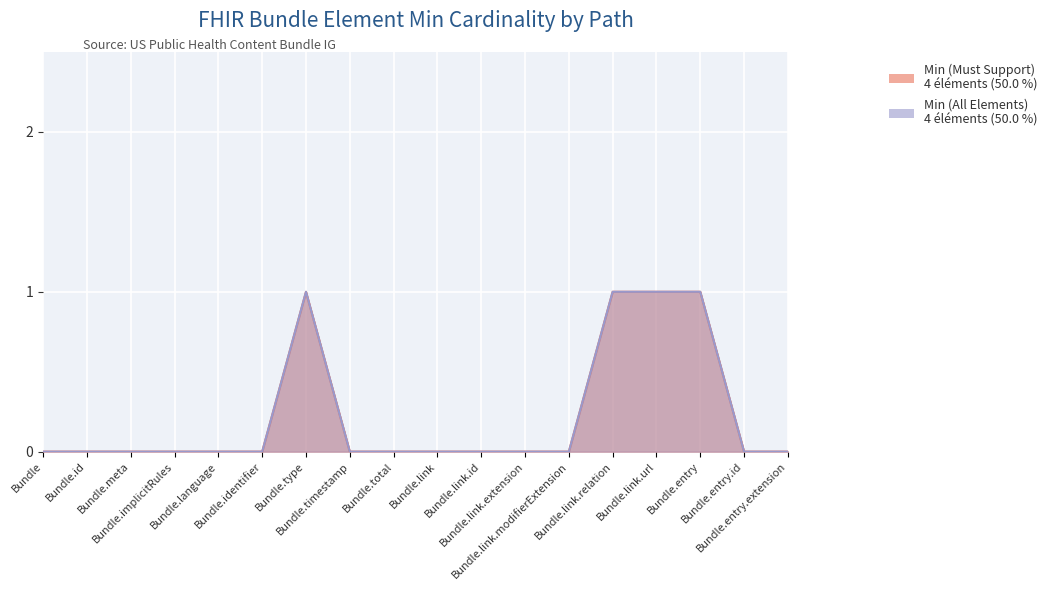

What is the difference between the maximum and minimum values in the Min (All Elements) series?

1